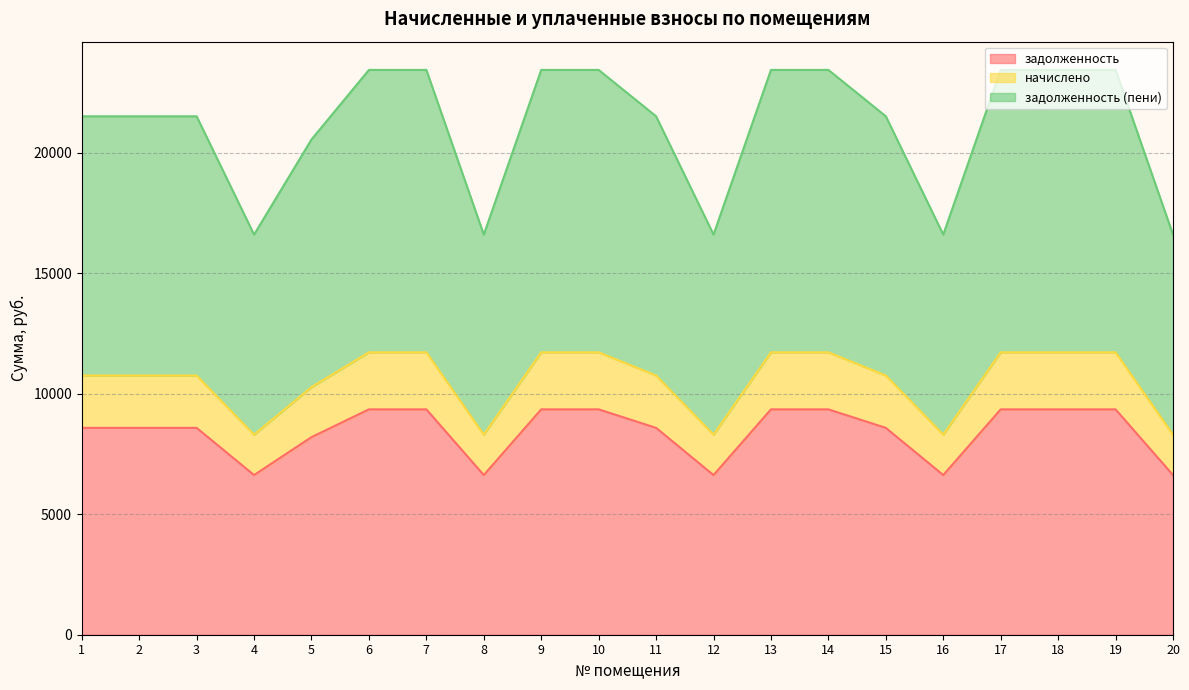

True or false: задолженность (пени) has a value of 16601.4 at 20.

True